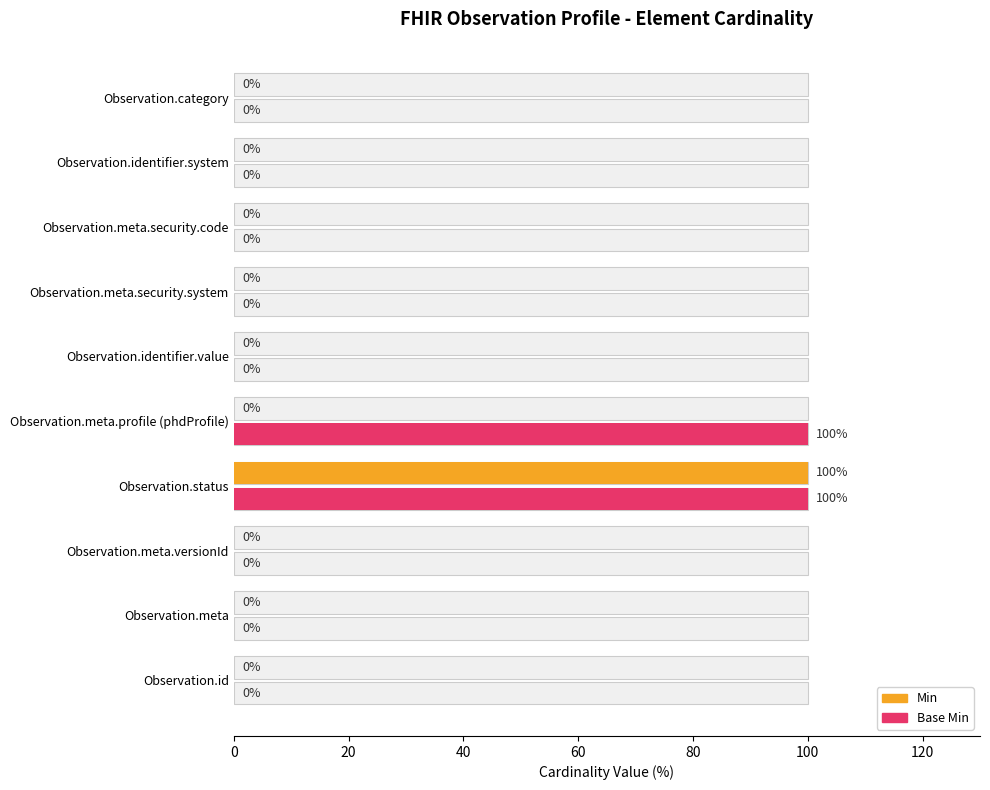

Is the value of Min at Observation.meta.profile (phdProfile) greater than the value of Base Min at Observation.id?

No